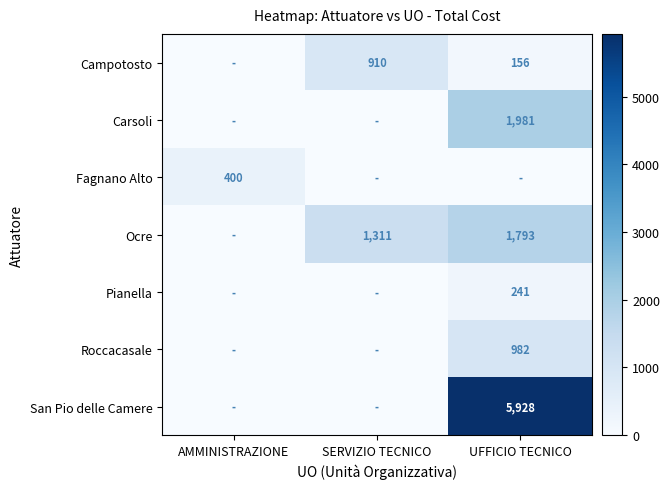

The Campotosto series shows 87 at UFFICIO TECNICO. True or false?

False